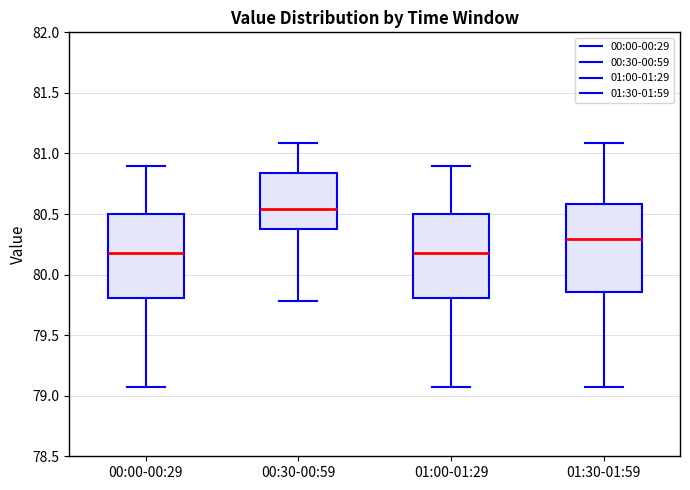

Which box has the highest median line?

00:30-00:59